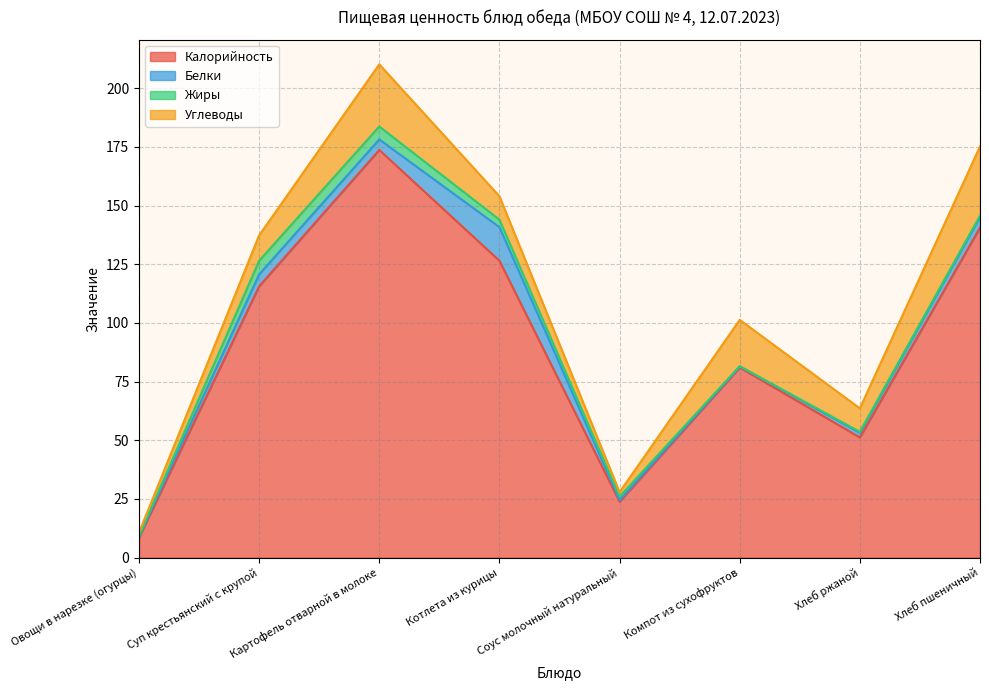

Read the Калорийность value at Хлеб пшеничный.

140.6